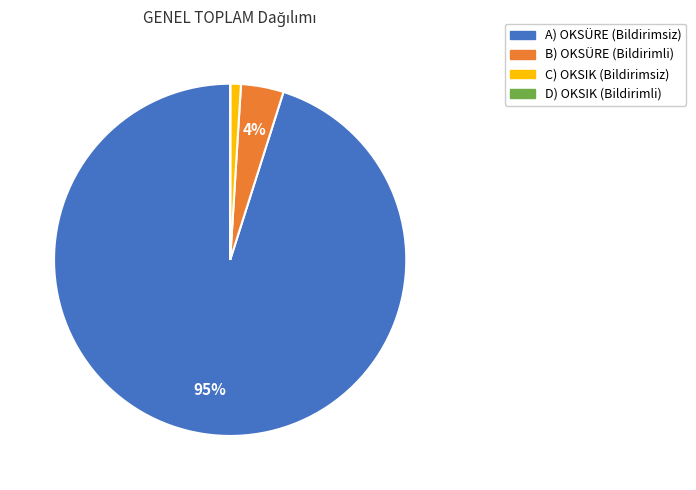

Between B) OKSÜRE (Bildirimli) and C) OKSIK (Bildirimsiz), which is larger?

B) OKSÜRE (Bildirimli)